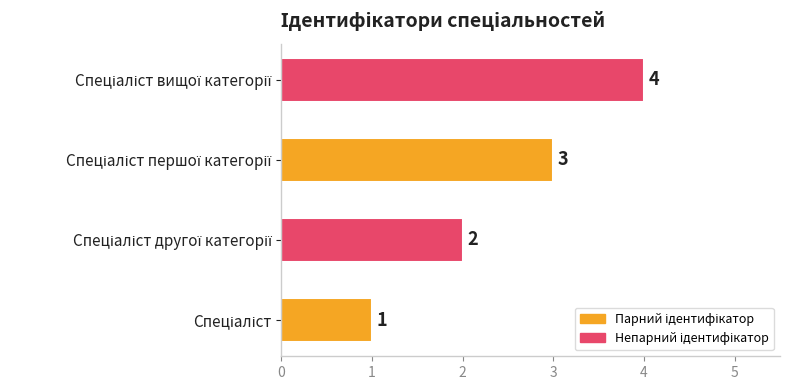

Count the values in the range 2 to 4.

3